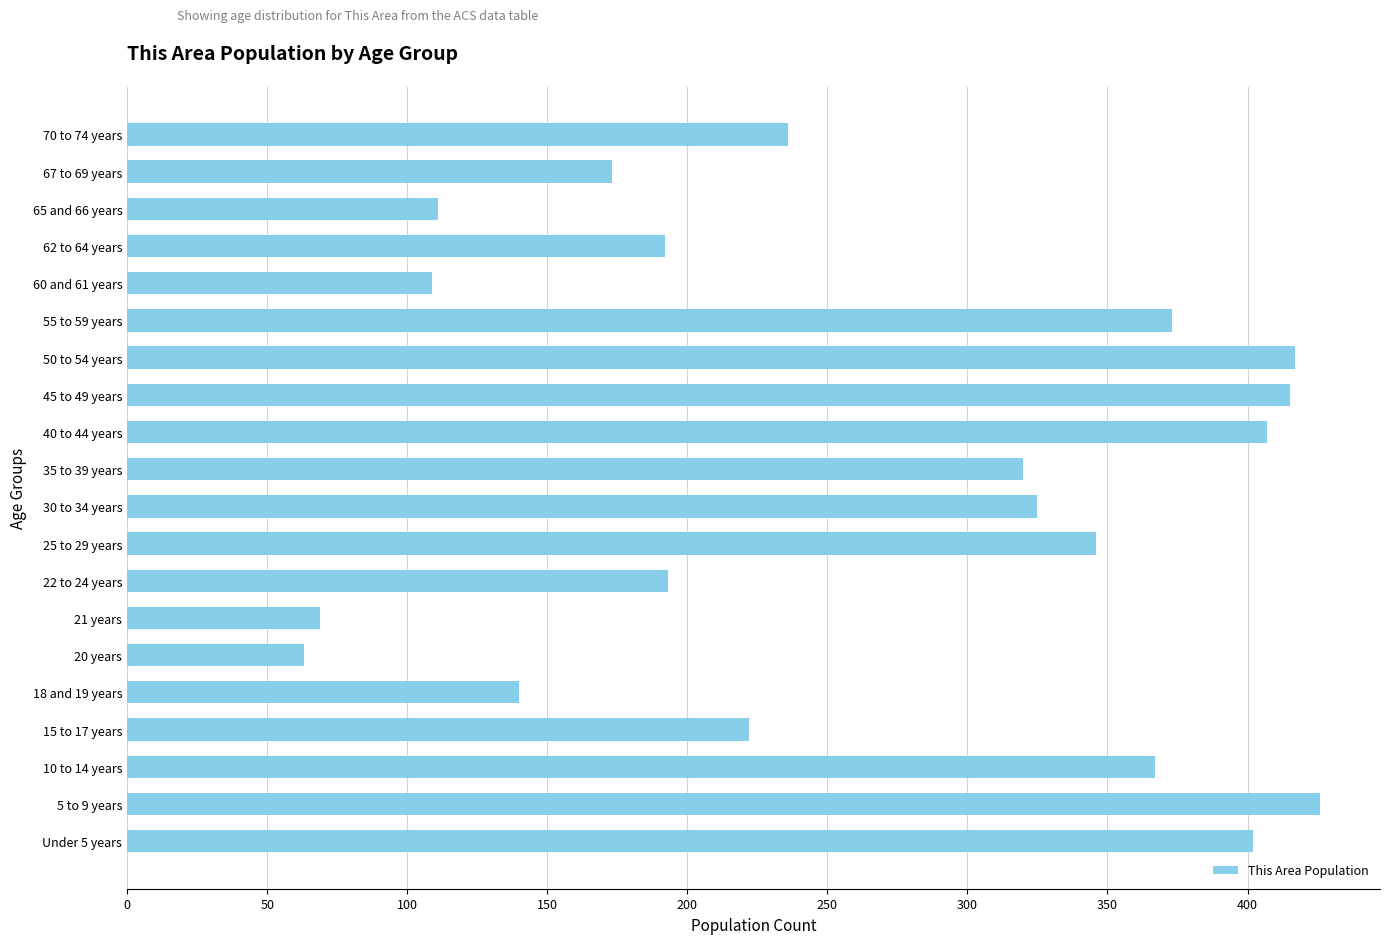

Between 70 to 74 years and 40 to 44 years, which is larger?

40 to 44 years